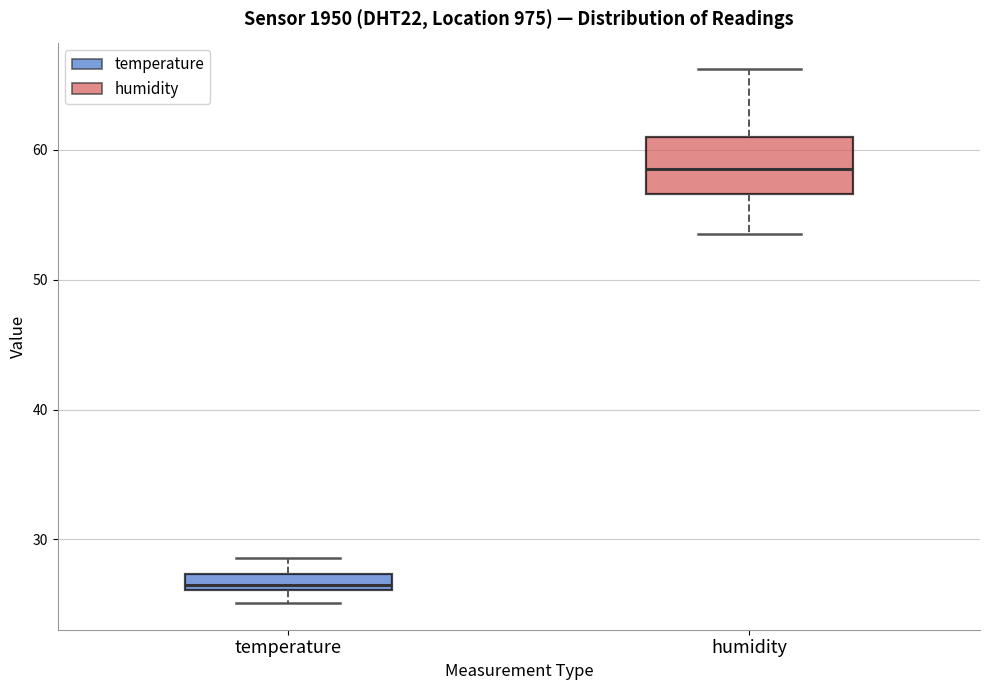

Which box is the tallest, from its lower edge to its upper edge?

humidity